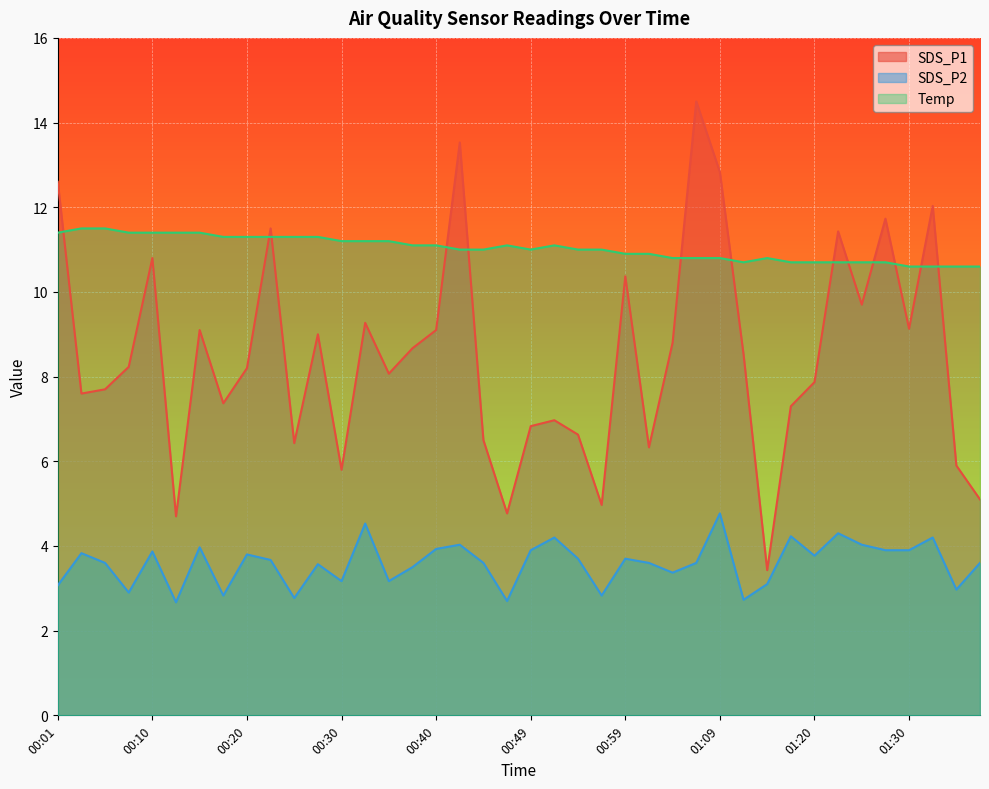

How many lines are shown in the chart?

3